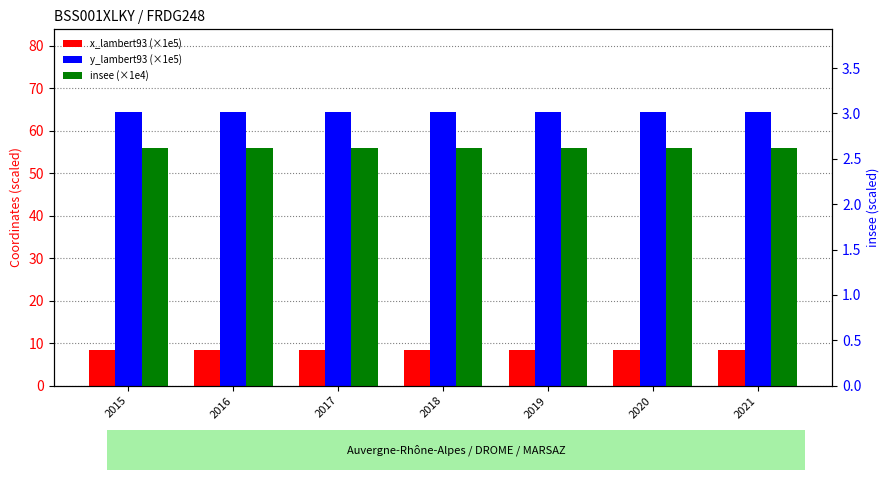

What is the total value across all series at 2021?

75.6